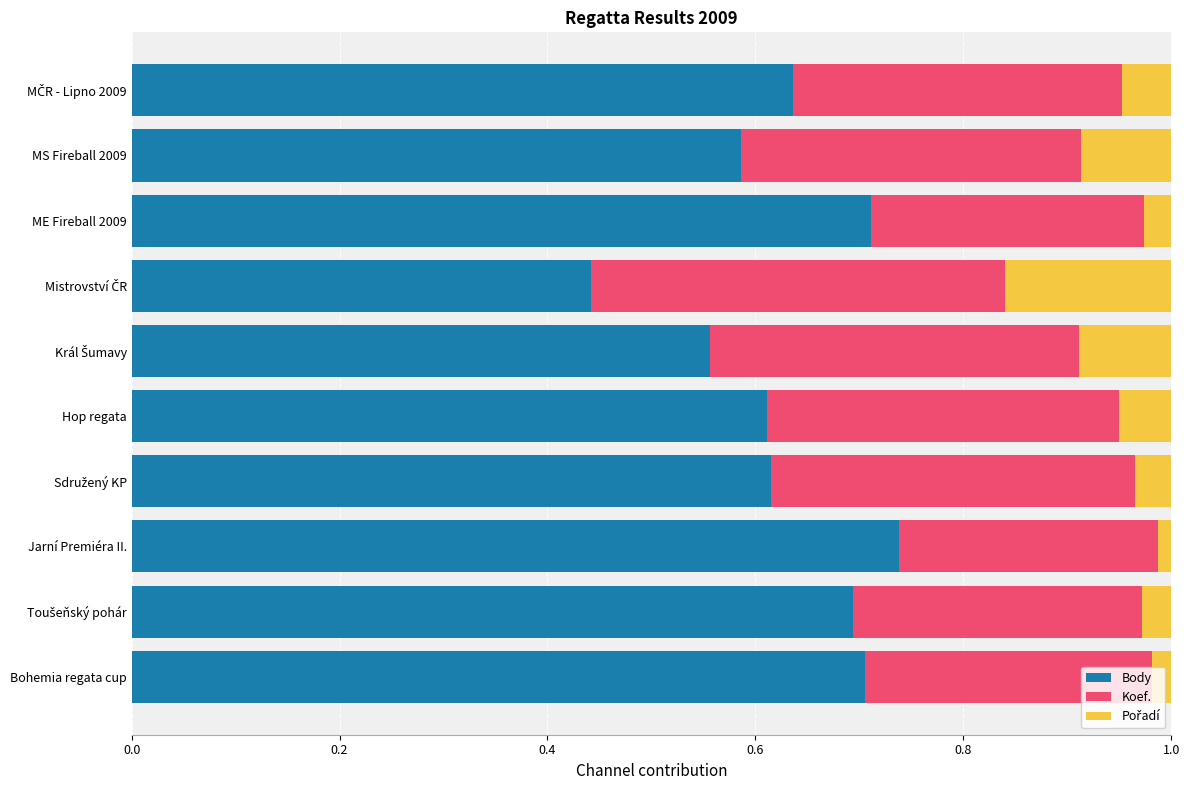

What is the total value across all series at Hop regata?

1.0